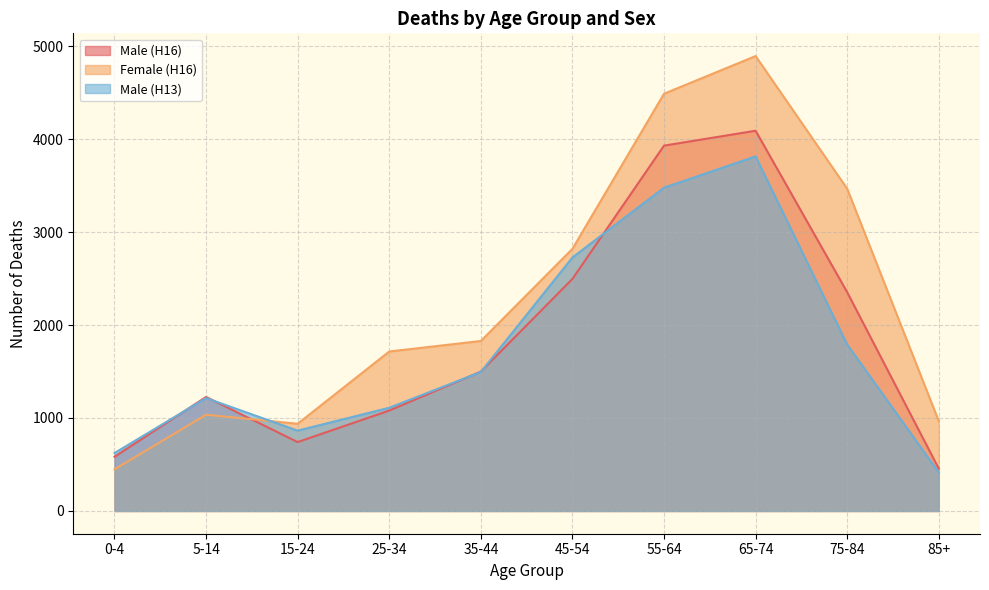

Which series has the widest spread of values?

Female (H16)